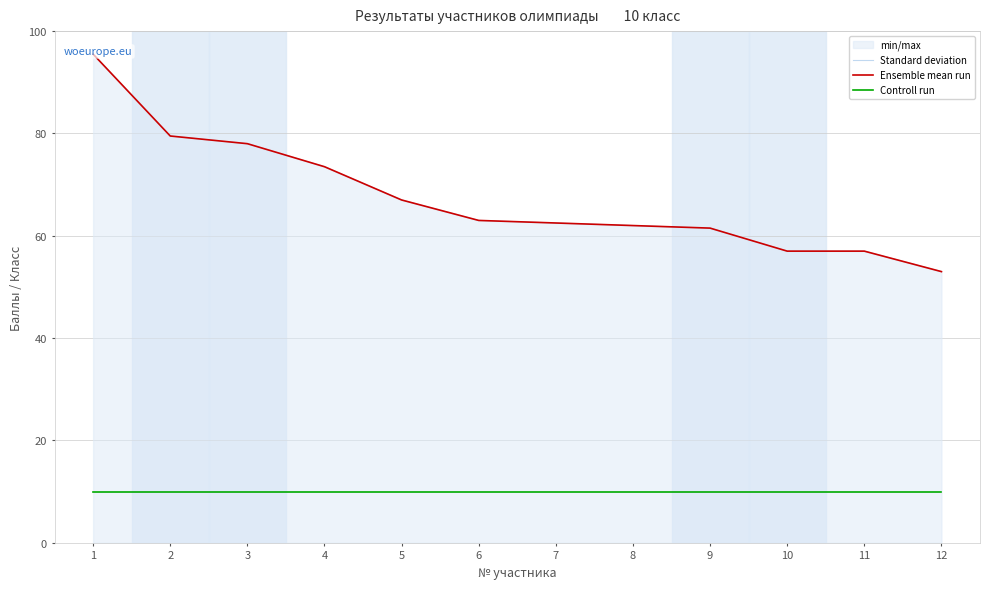

Where does the Ensemble mean run series first go above 63?

1